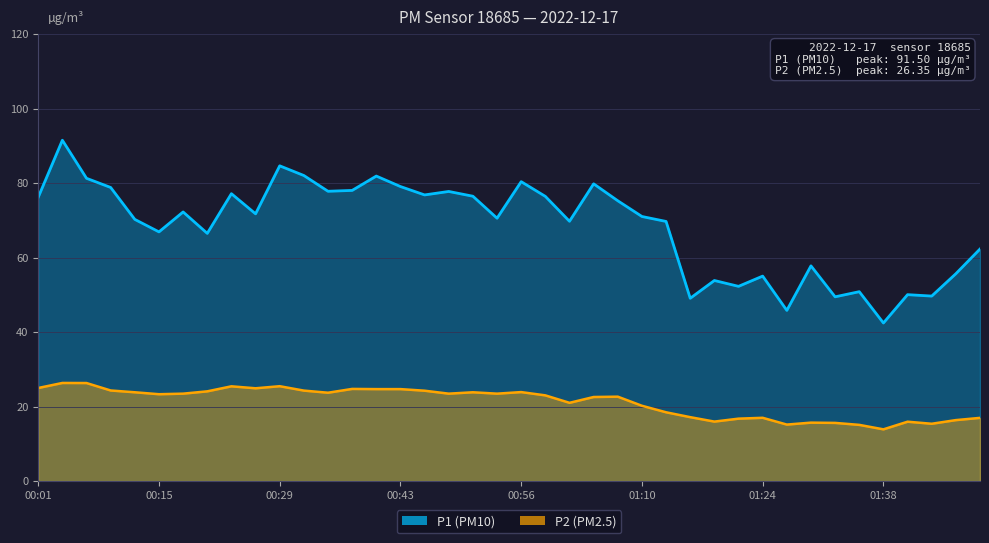

Which category has the lowest value in the P1 series?

01:38